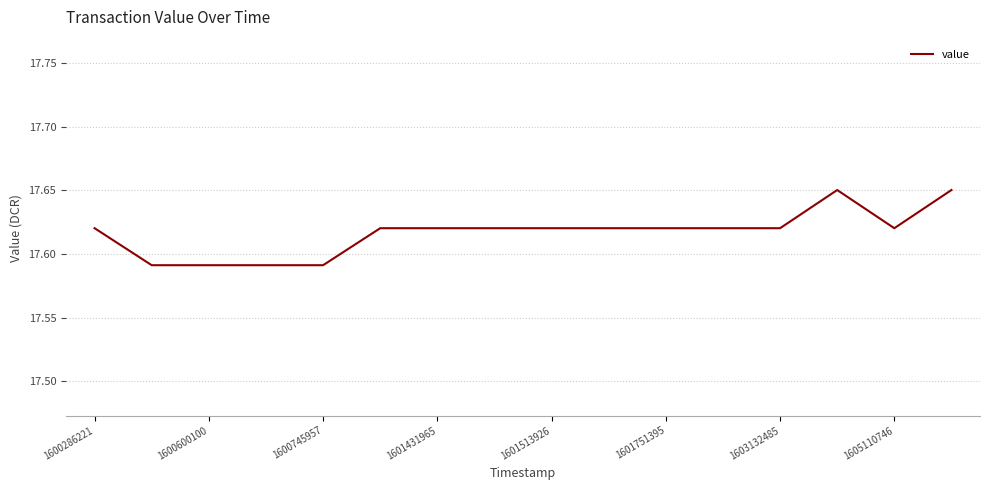

Reading left to right, what are all the values shown in this chart?

17.6	17.6	17.6	17.6	17.6	17.6	17.6	17.6	17.6	17.6	17.6	17.6	17.6	17.7	17.6	17.7